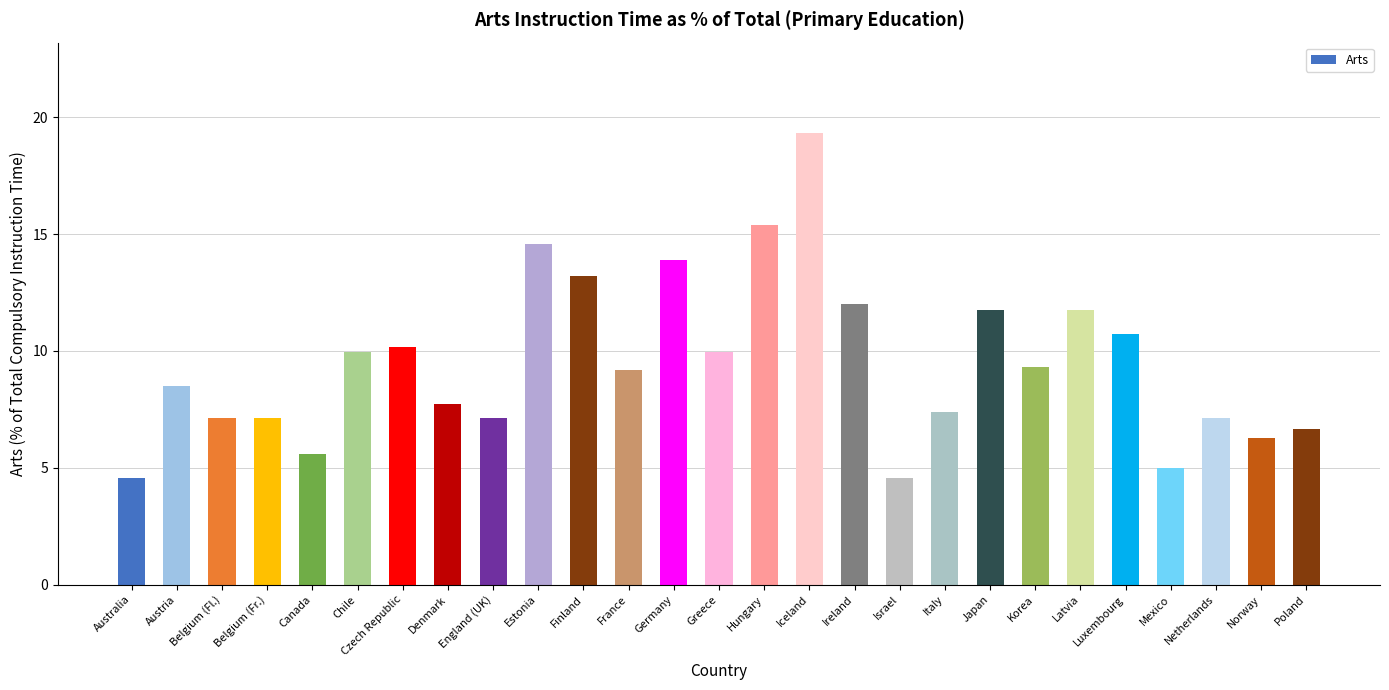

What value does the data have at Italy?

7.4